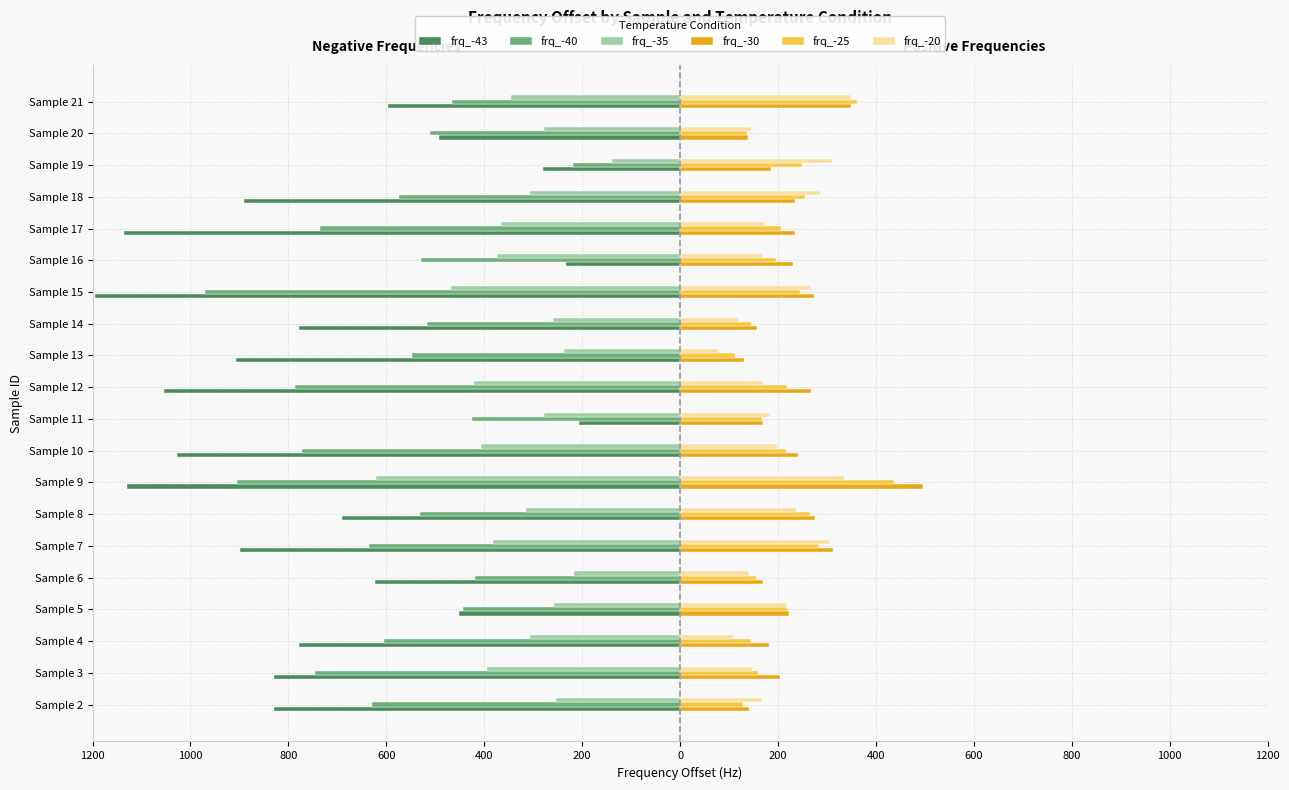

What is the average value of the frq_-35 series?

-331.2